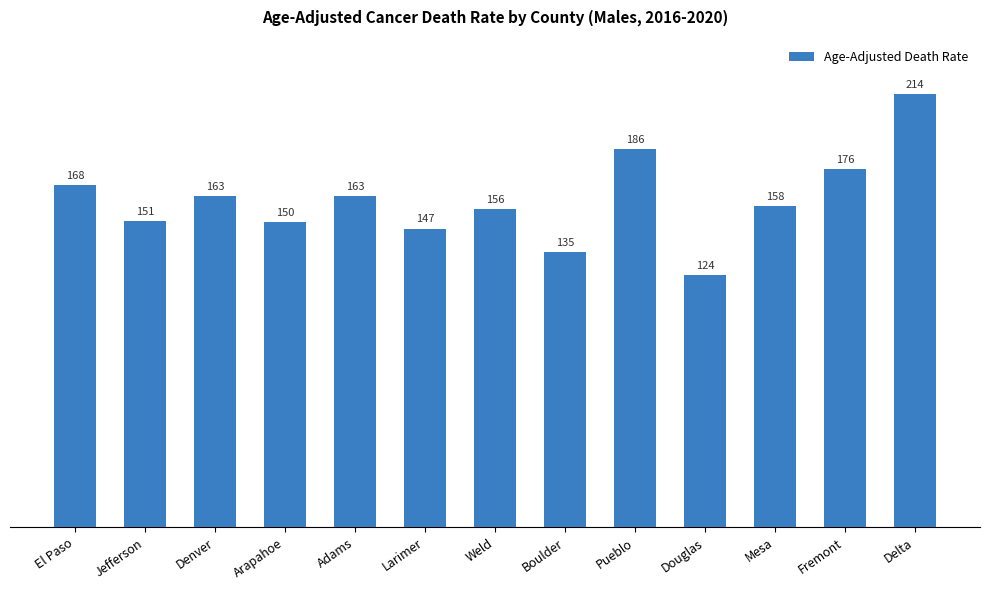

What is the label of the 12th bar from the left?

Fremont